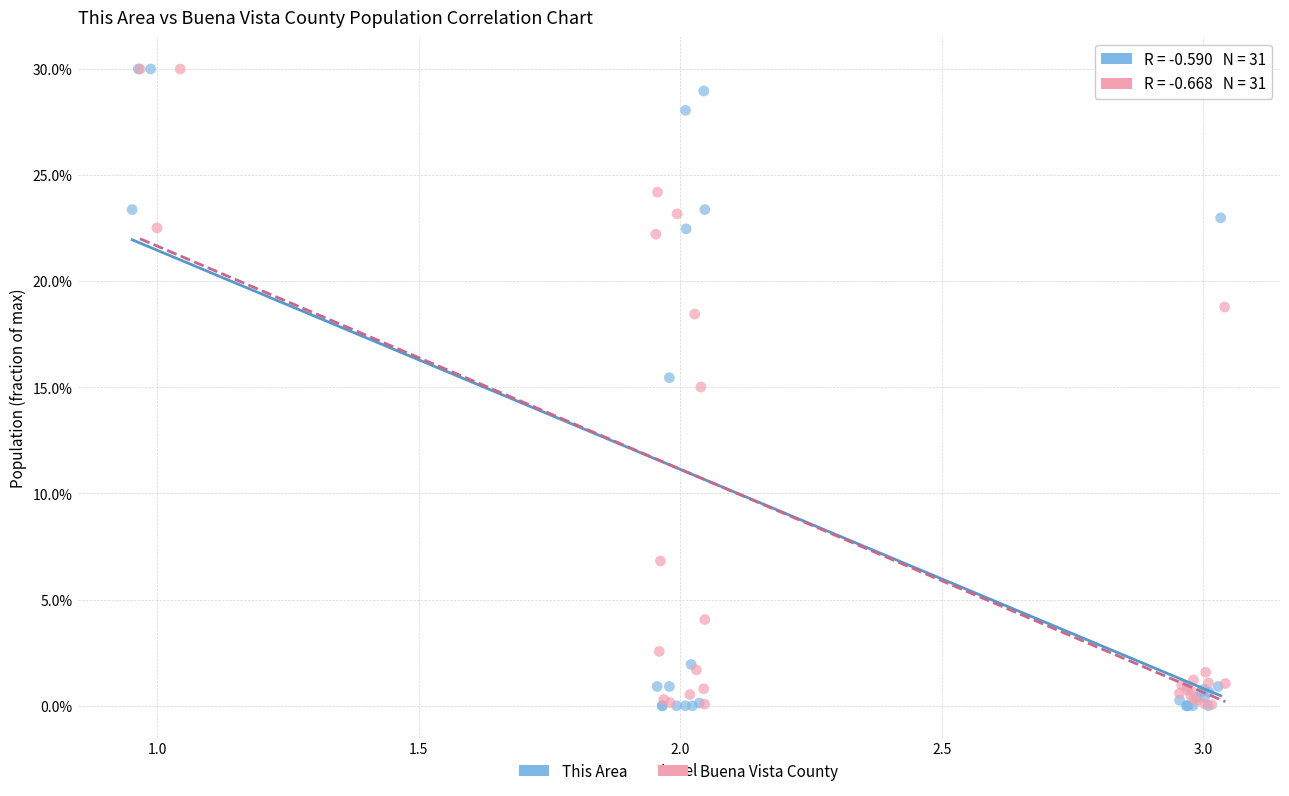

Which series has the largest Y range (max minus min)?

This Area